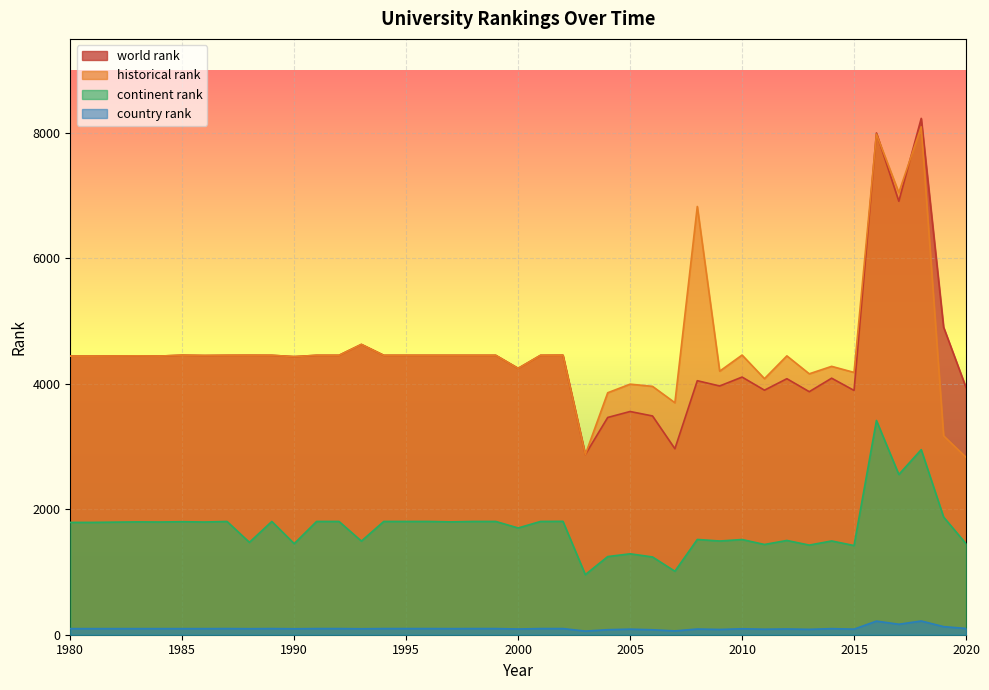

What is the difference between the highest and lowest values at 1980?

4345